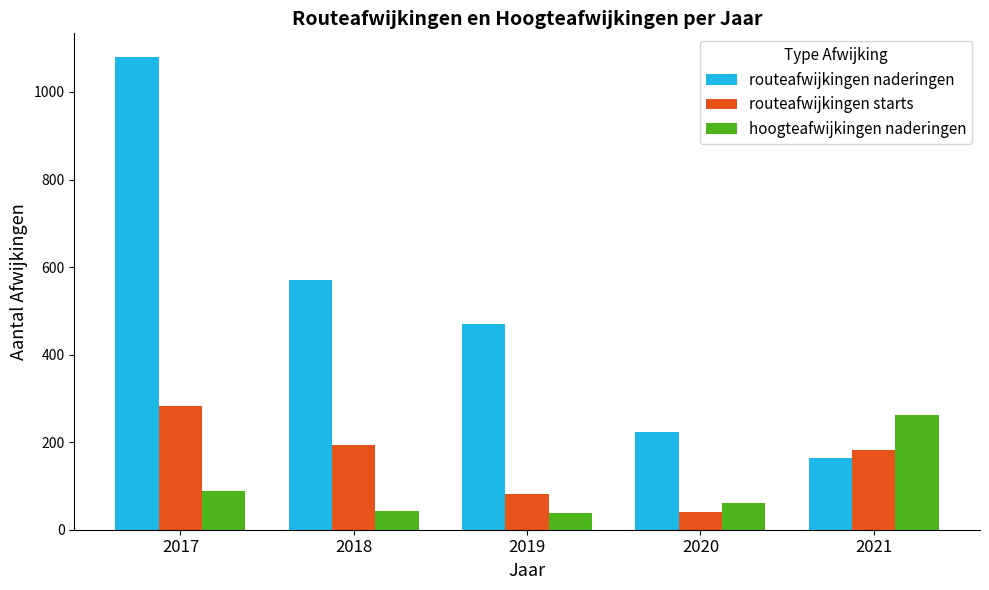

Are the bars grouped side by side (vs. stacked)?

Yes